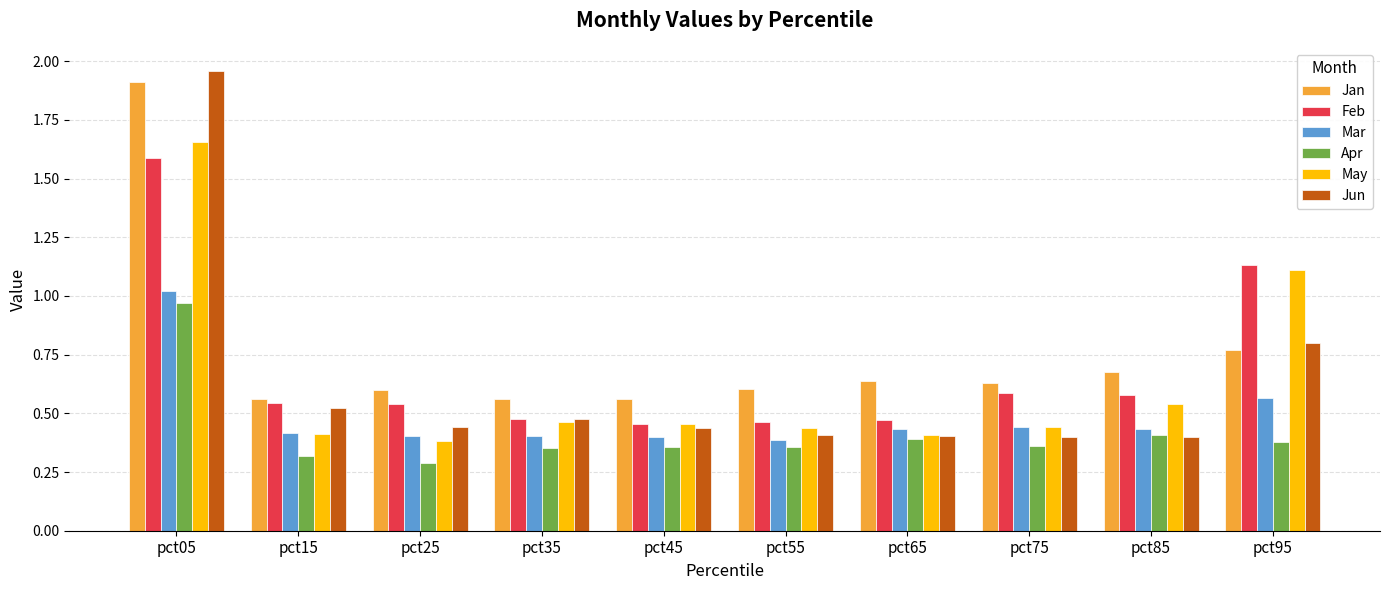

Rank the series by their maximum value, from highest to lowest.

Jun, Jan, May, Feb, Mar, Apr